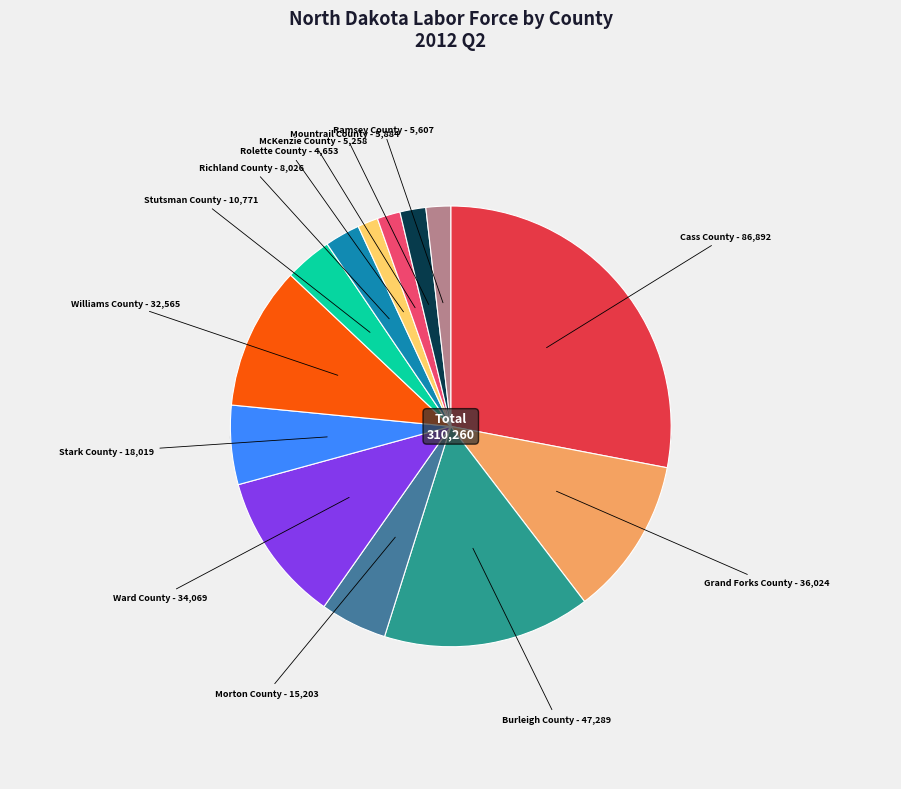

What percentage is the Burleigh County slice, to the nearest percent?

15%